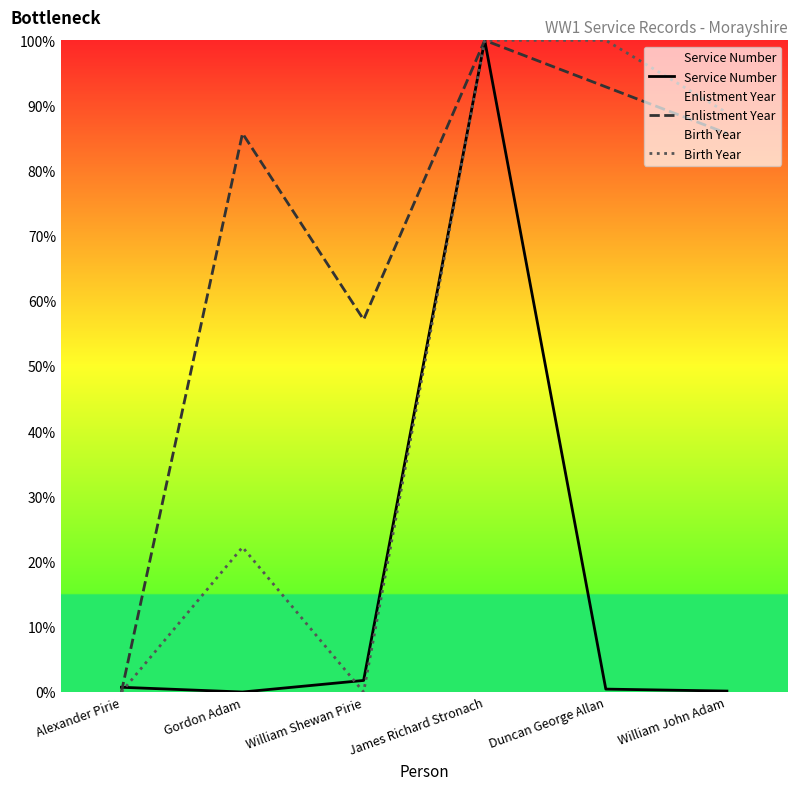

How many values in the Enlistment Year series are below 85?

2